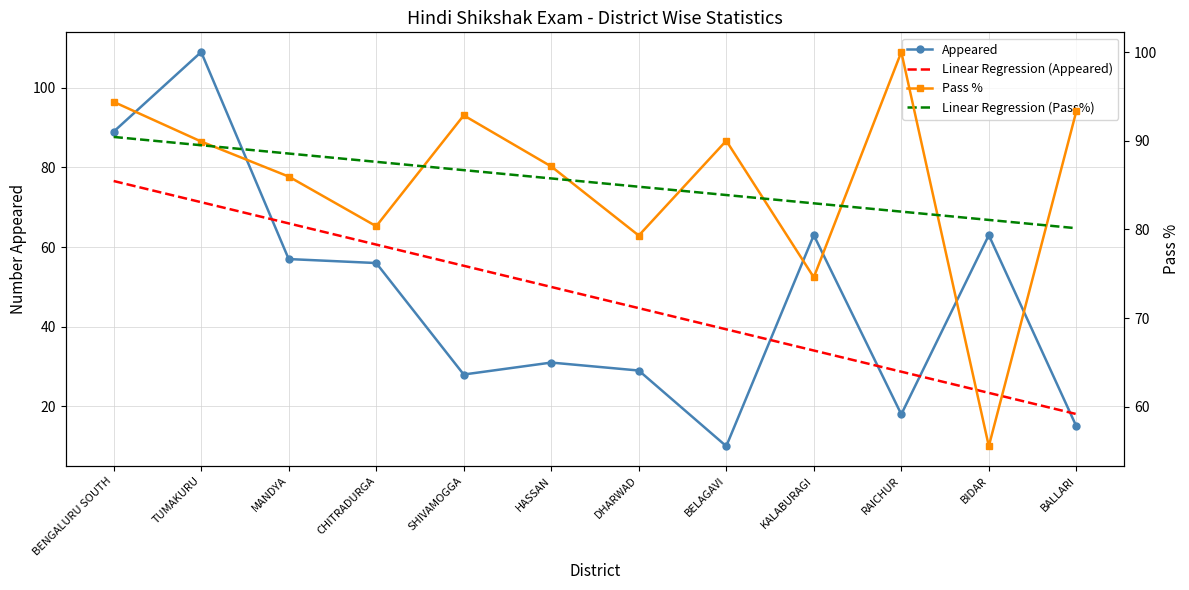

The value of Linear Regression (Pass%) at BIDAR is 111.8. True or false?

False